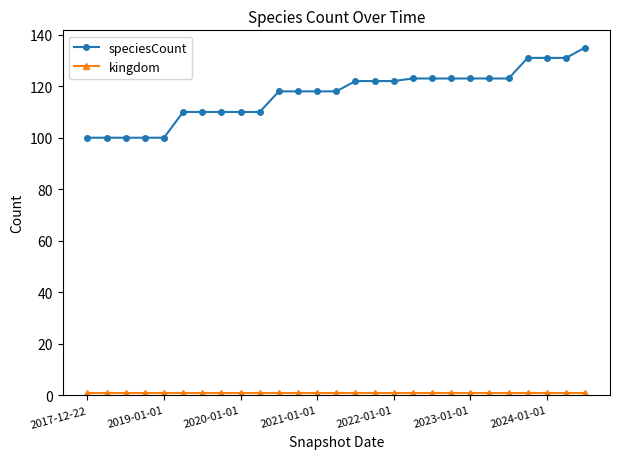

What is the maximum value shown in the chart?

135